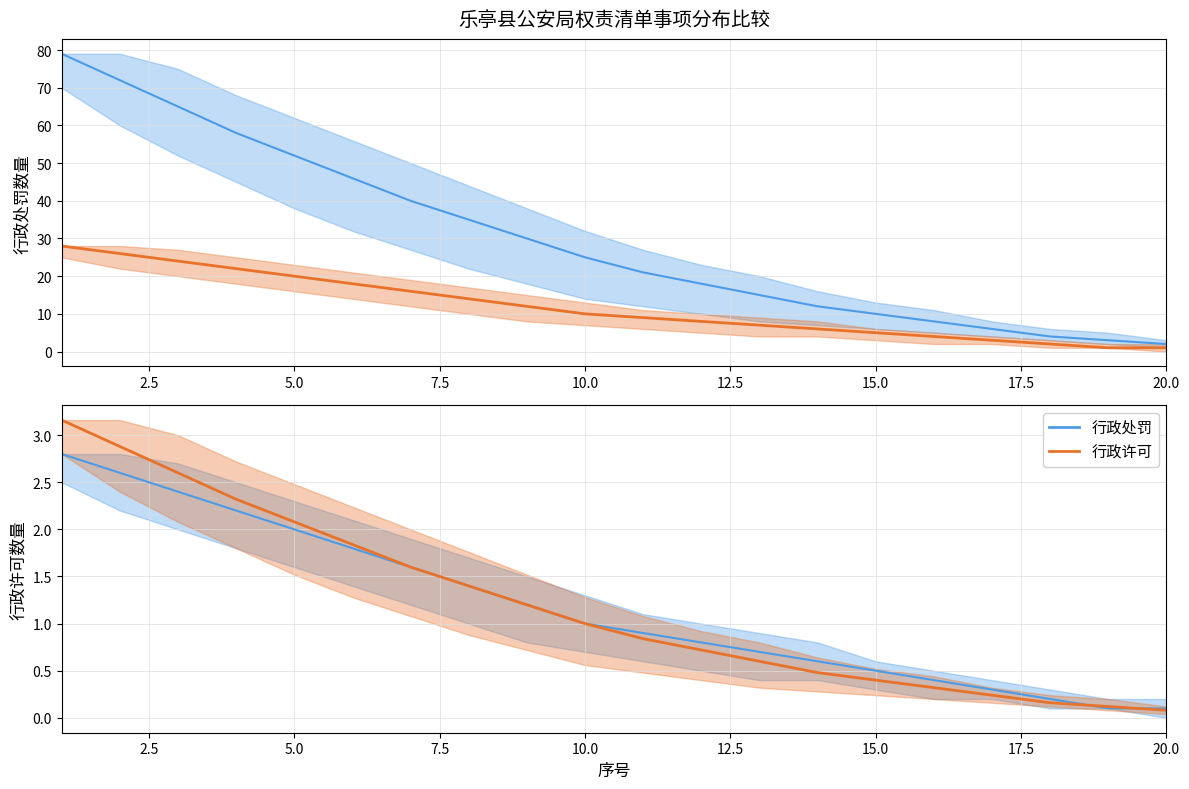

Rank the series at 20.0 from lowest to highest value.

行政许可, 行政处罚